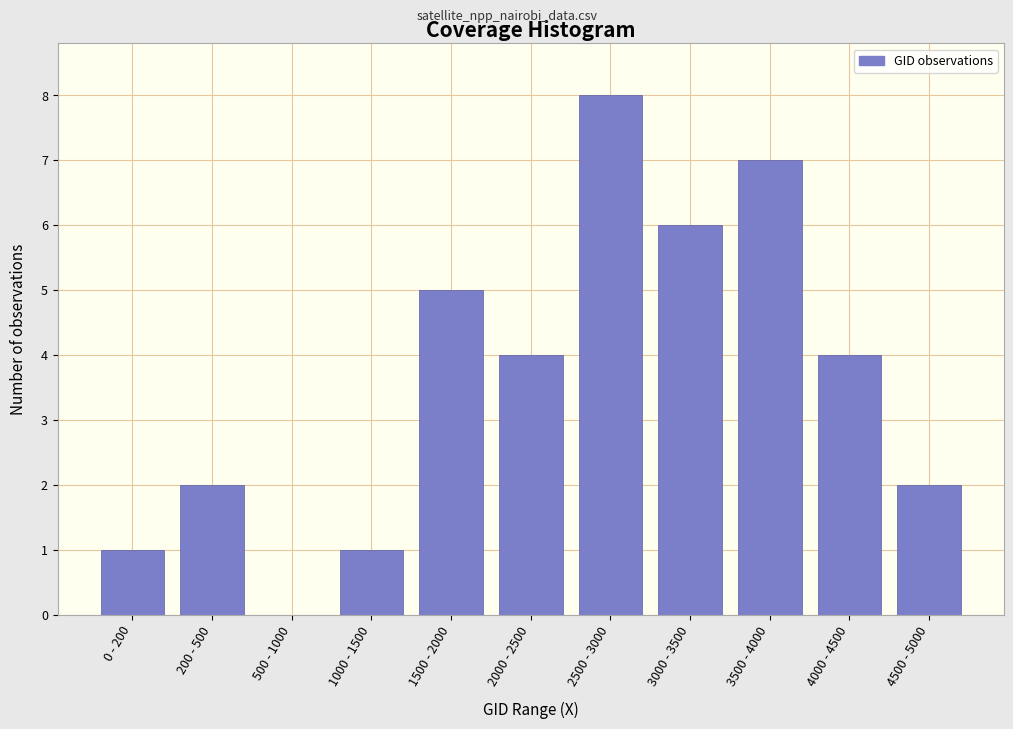

Reading left to right, list all the values displayed in this chart.

0 - 200=1	200 - 500=2	500 - 1000=0	1000 - 1500=1	1500 - 2000=5	2000 - 2500=4	2500 - 3000=8	3000 - 3500=6	3500 - 4000=7	4000 - 4500=4	4500 - 5000=2